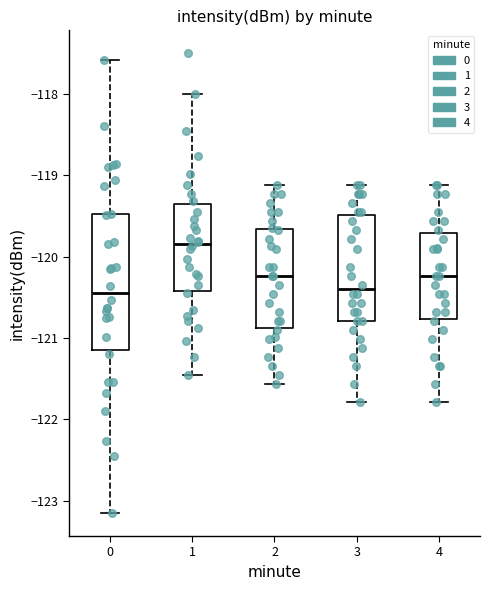

Where is the upper edge of the box at x = 2 on the y-axis? The values are not printed on the chart, so give them approximately, as read against the axis.

-119.7